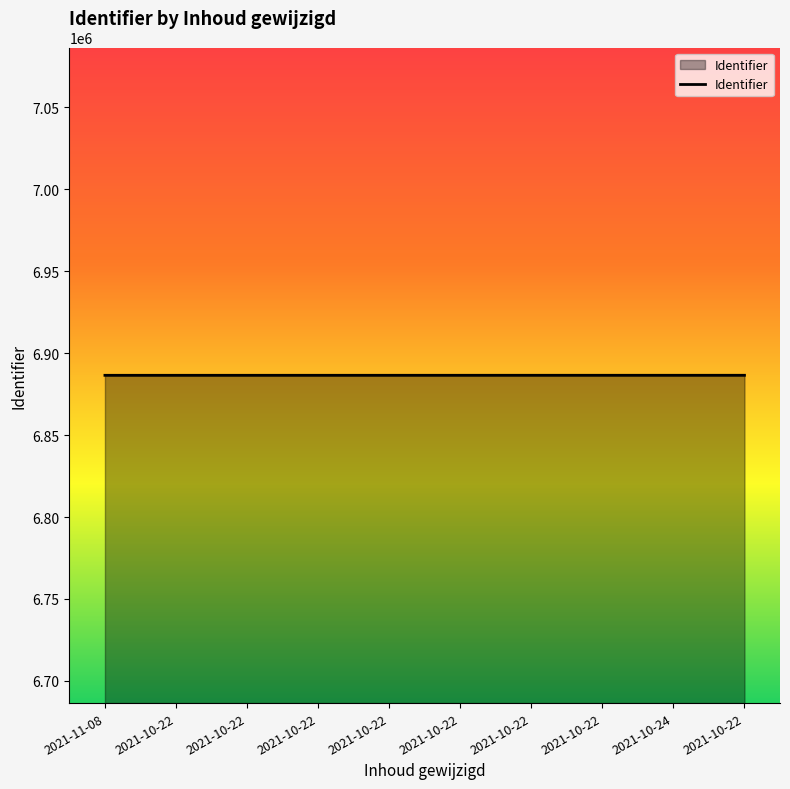

How many series are shown in this chart?

1